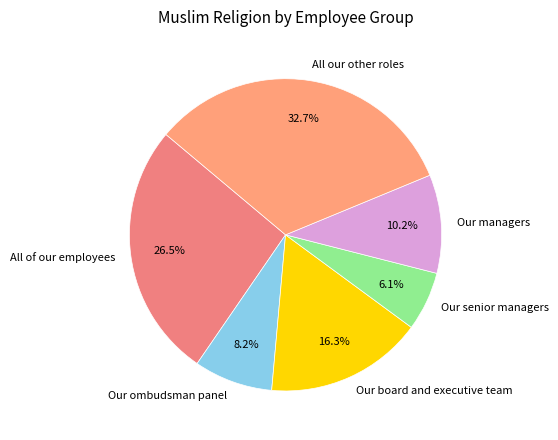

To the nearest percent, what is the difference between the All our other roles and Our managers slice percentages?

22%